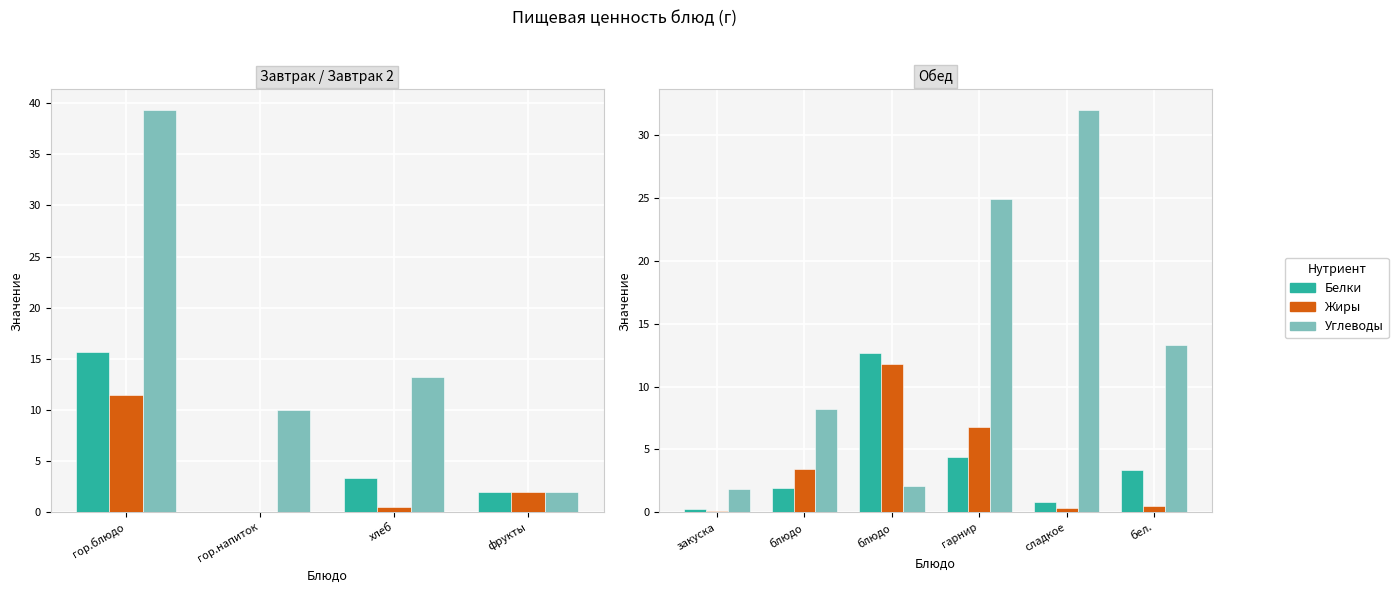

What is the average value of the Белки series?

3.9